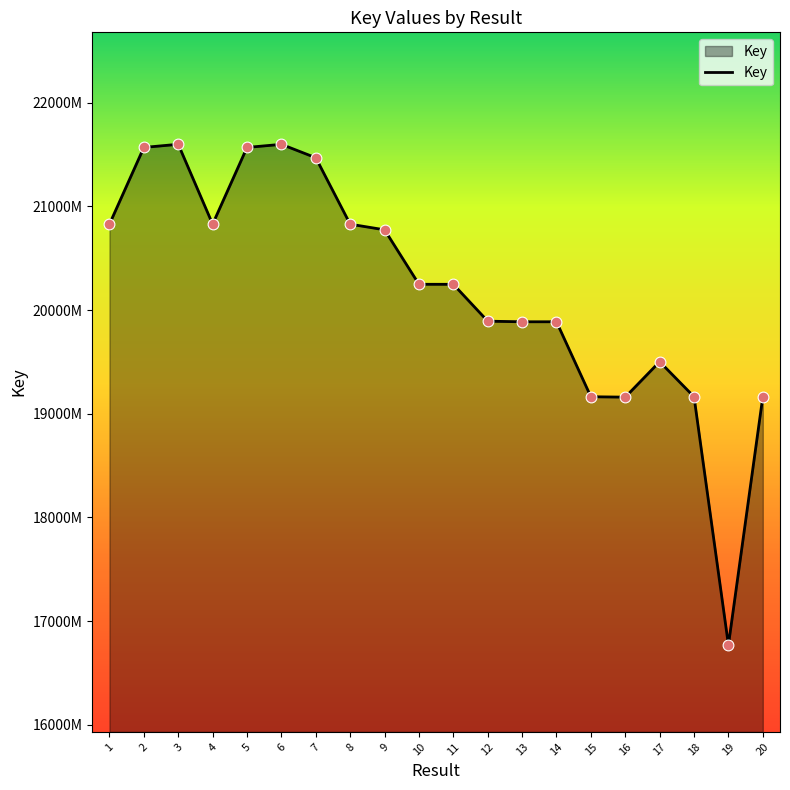

Is this an area chart (filled region under the line)?

Yes